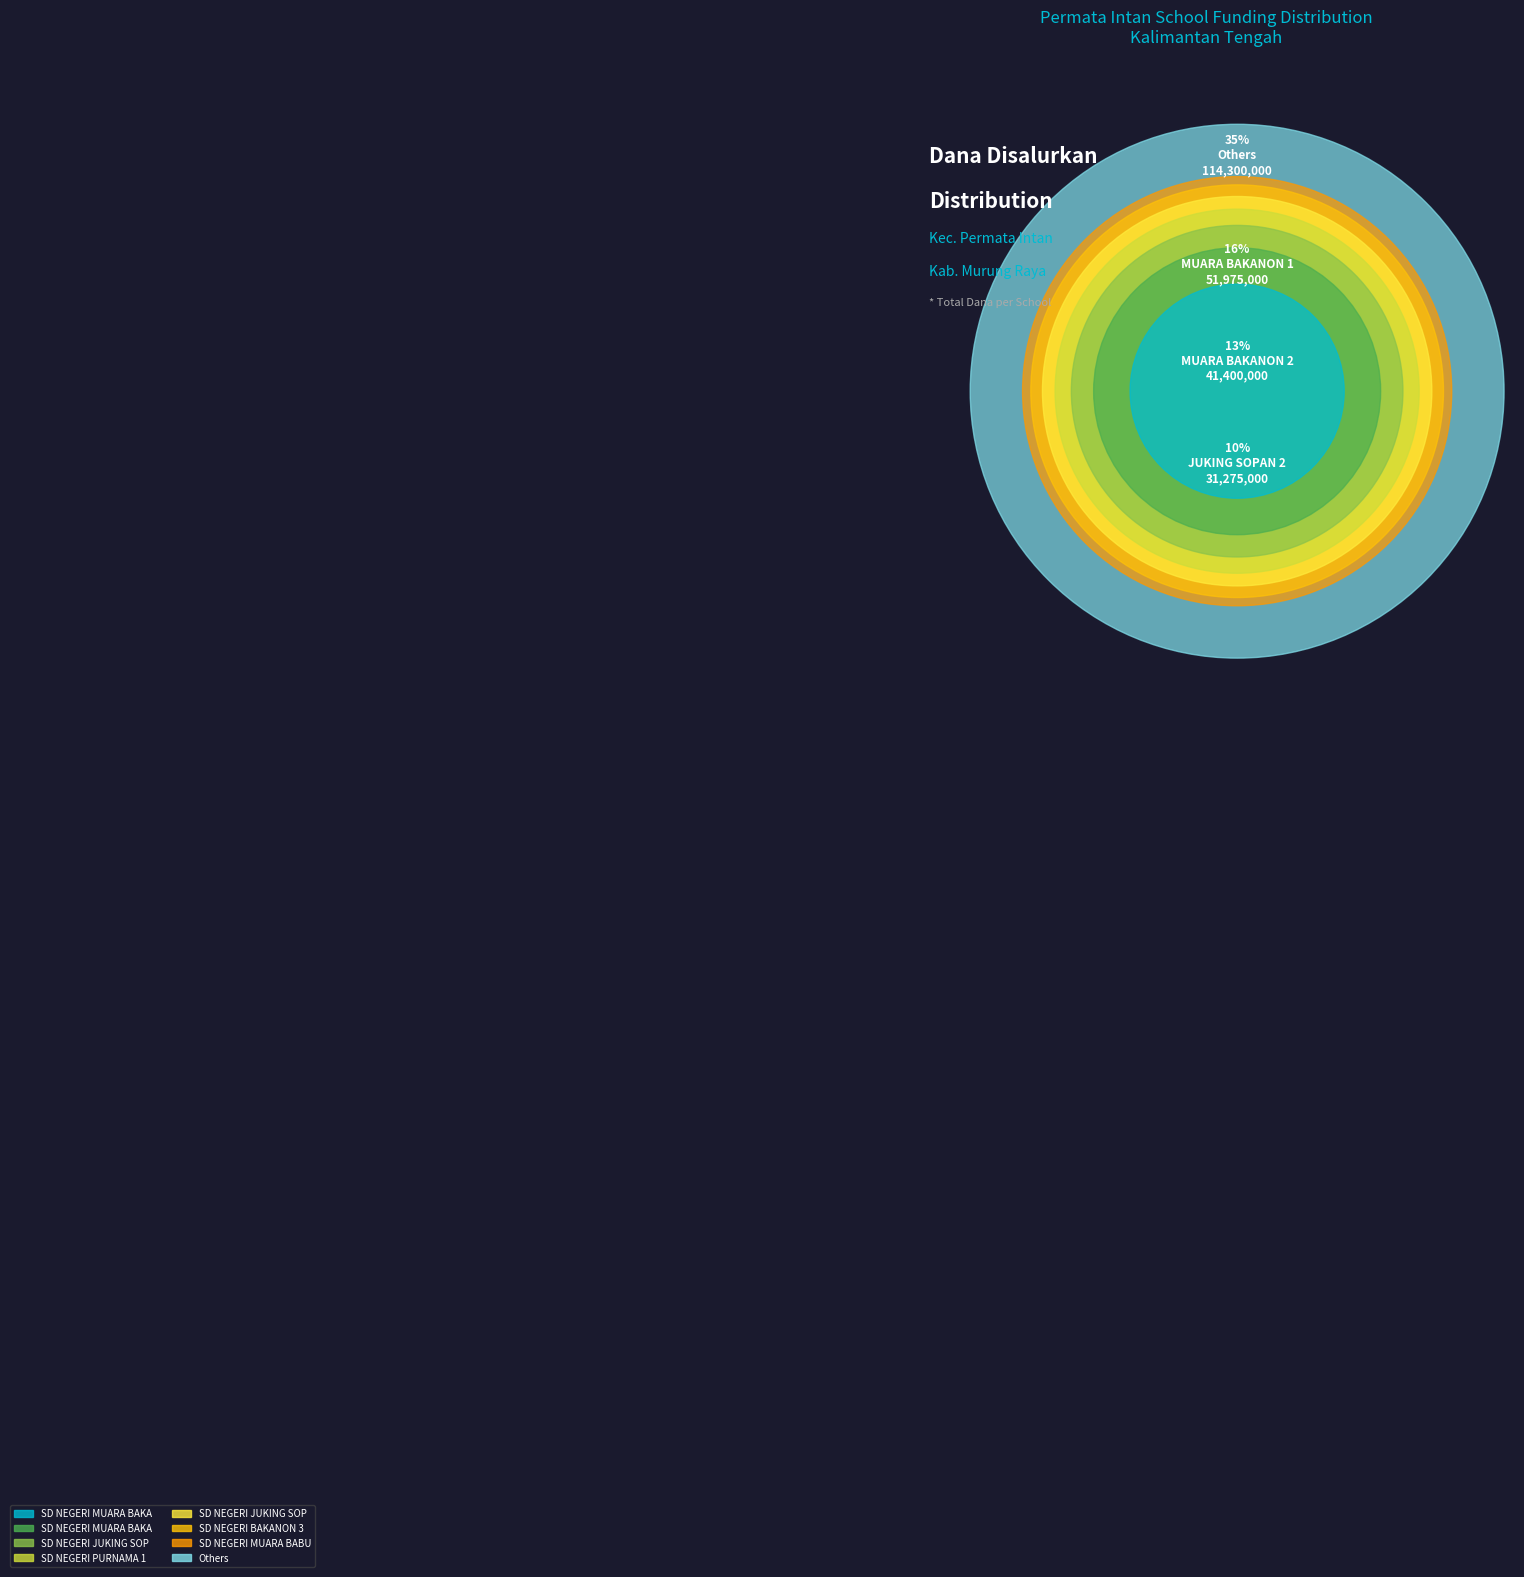

Is there any slice that represents more than half of the pie?

No